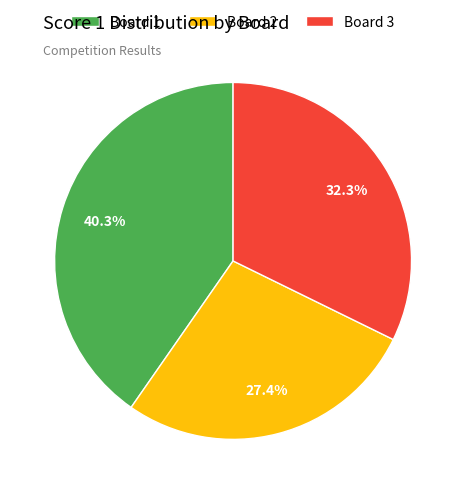

What is the largest slice in the pie chart?

Board 1